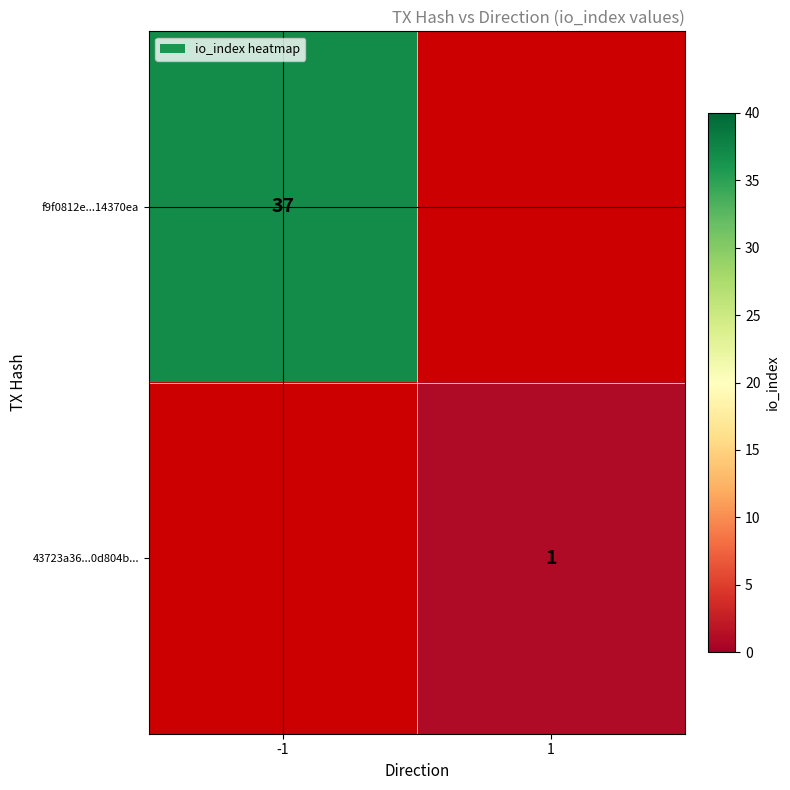

The 43723a36...0d804b... series shows 1 at 1. True or false?

True